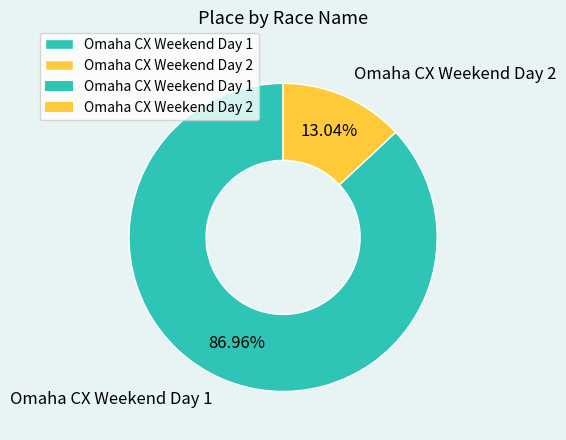

True or false: Omaha CX Weekend Day 1 accounts for 87% of the total.

True